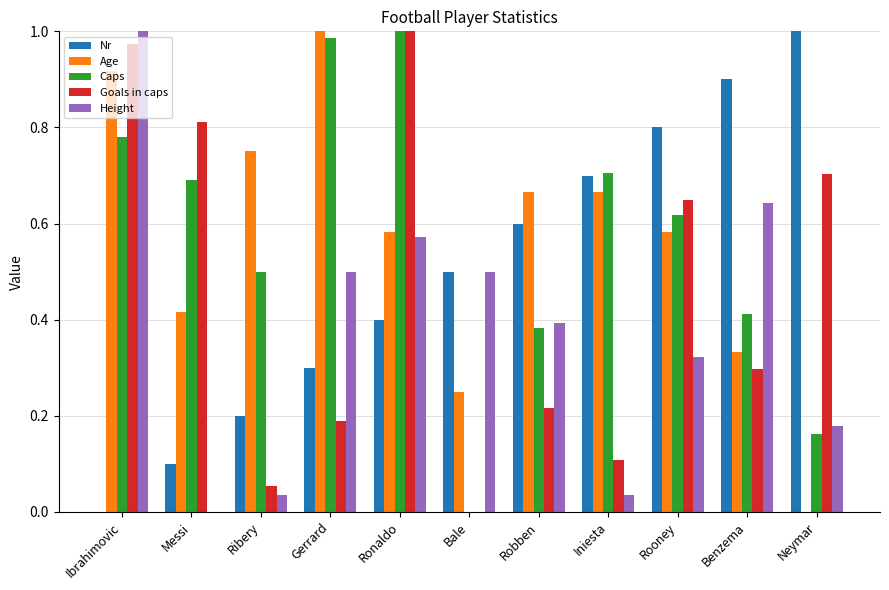

Are the bars grouped side by side (vs. stacked)?

Yes